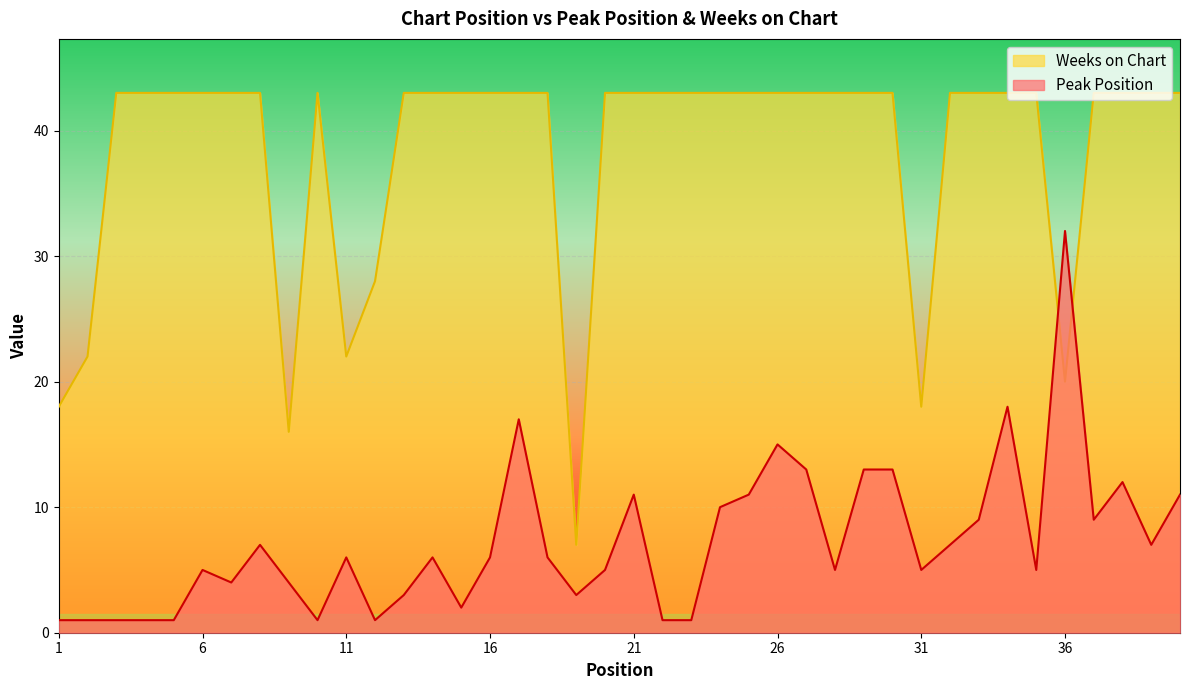

Which series ends up on top after the final intersection of Weeks on Chart and Peak Position?

Weeks on Chart